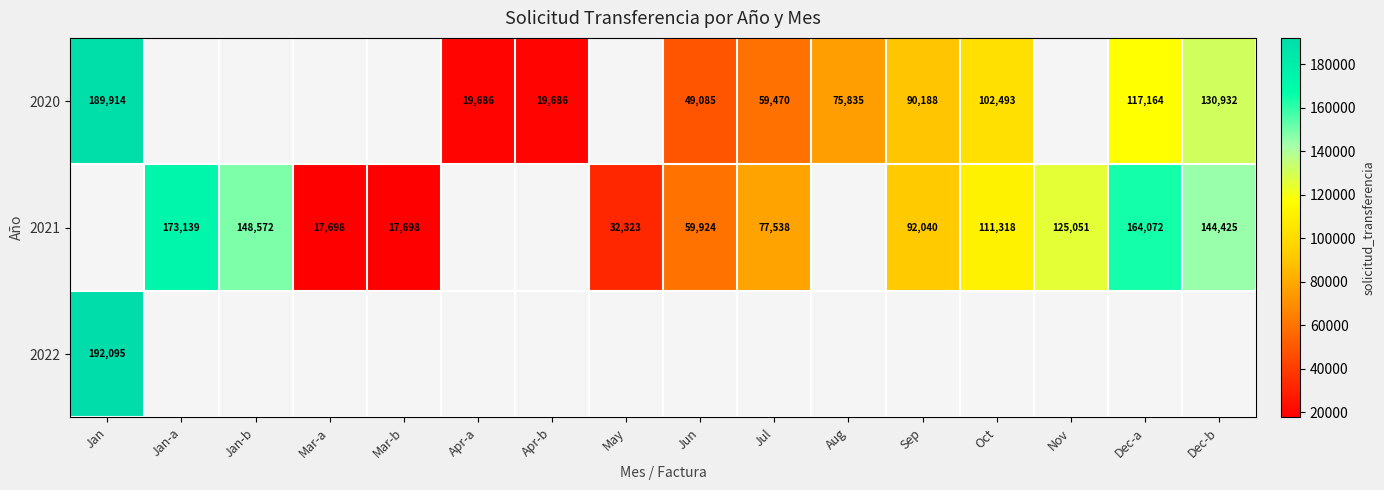

At which category does the chart reach its peak across all series?

Jan